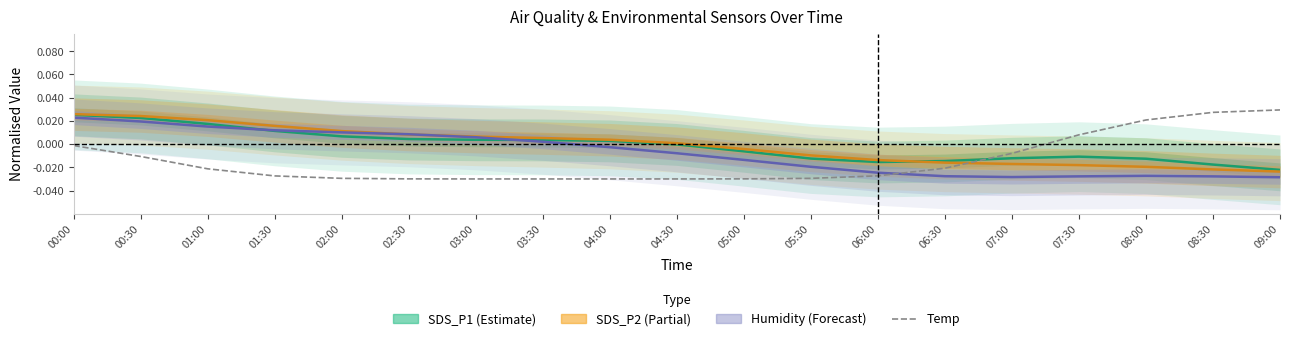

Reading left to right, transcribe all the data shown in this chart.

SDS_P1: 0.0	0.0	0.0	0.0	0.0	0.0	0.0	0.0	0.0	-0.0	-0.0	-0.0	-0.0	-0.0	-0.0	-0.0	-0.0	-0.0	-0.0
SDS_P2: 0.0	0.0	0.0	0.0	0.0	0.0	0.0	0.0	0.0	0.0	-0.0	-0.0	-0.0	-0.0	-0.0	-0.0	-0.0	-0.0	-0.0
Humidity: 0.0	0.0	0.0	0.0	0.0	0.0	0.0	0.0	-0.0	-0.0	-0.0	-0.0	-0.0	-0.0	-0.0	-0.0	-0.0	-0.0	-0.0
Temp: -0.0	-0.0	-0.0	-0.0	-0.0	-0.0	-0.0	-0.0	-0.0	-0.0	-0.0	-0.0	-0.0	-0.0	-0.0	0.0	0.0	0.0	0.0